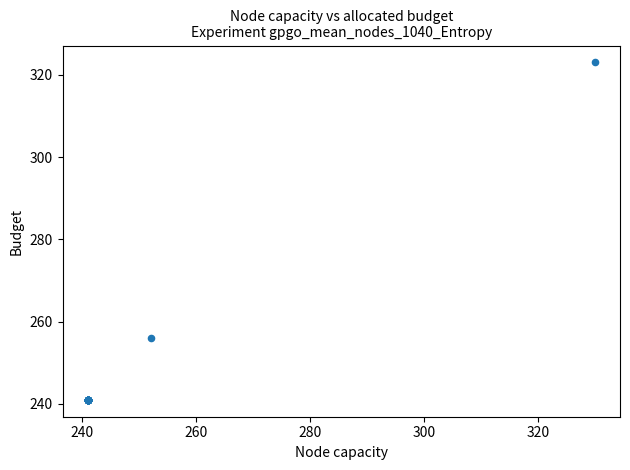

What Y value in the scatter plot is closest to 282?

256